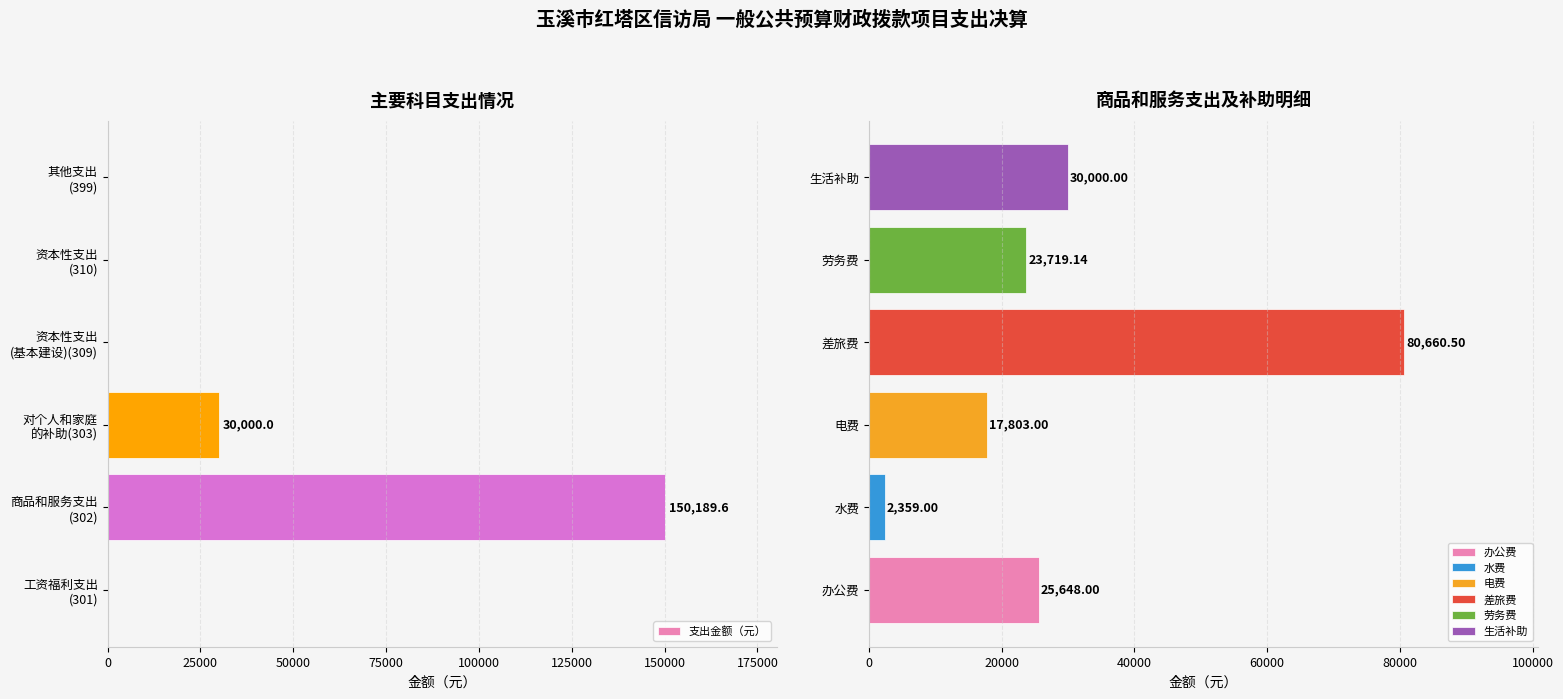

The value at 商品和服务支出 (302) is 222916.9. True or false?

False